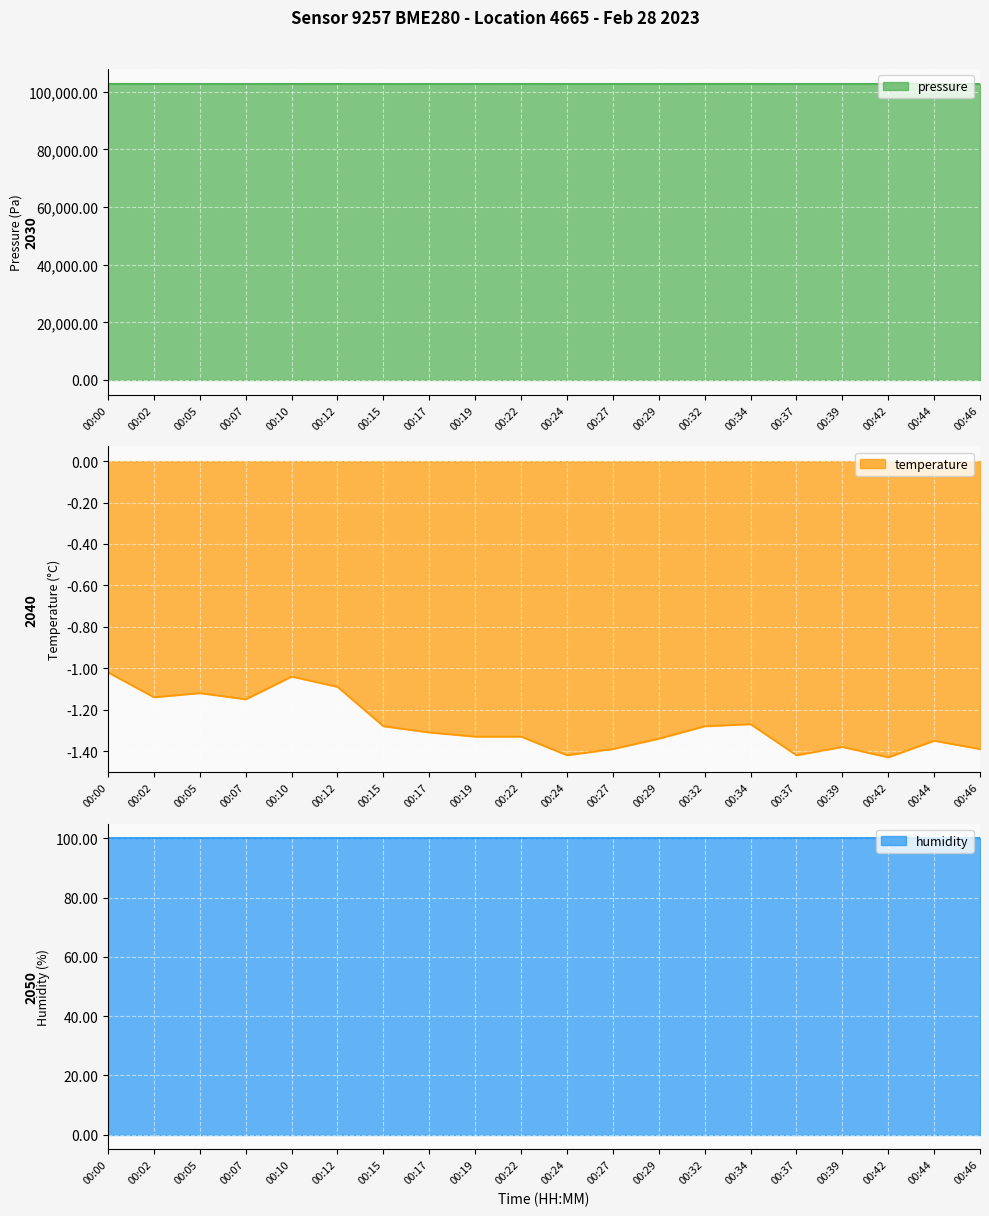

List the labels in order of pressure value, largest first.

00:00, 00:32, 00:34, 00:10, 00:44, 00:12, 00:29, 00:22, 00:02, 00:46, 00:05, 00:42, 00:39, 00:17, 00:24, 00:37, 00:19, 00:07, 00:27, 00:15